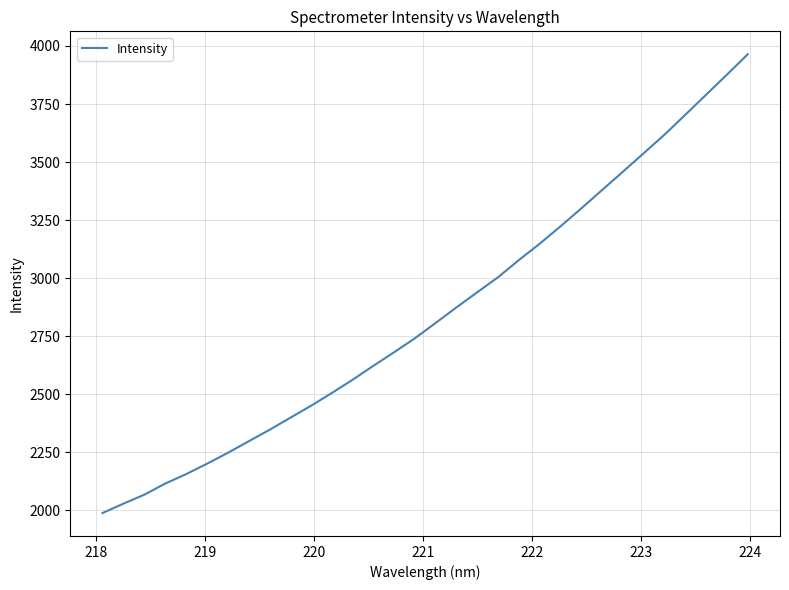

True or false: there are more than 1 points higher than both neighbors.

False